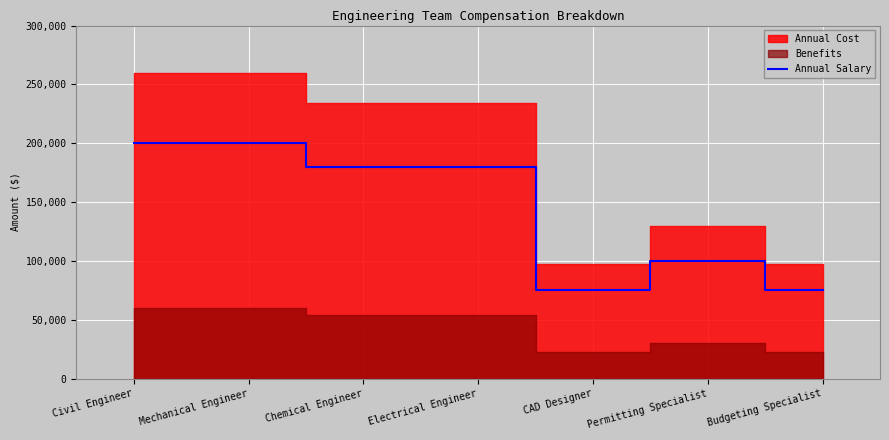

How many data points are above 180000?

2